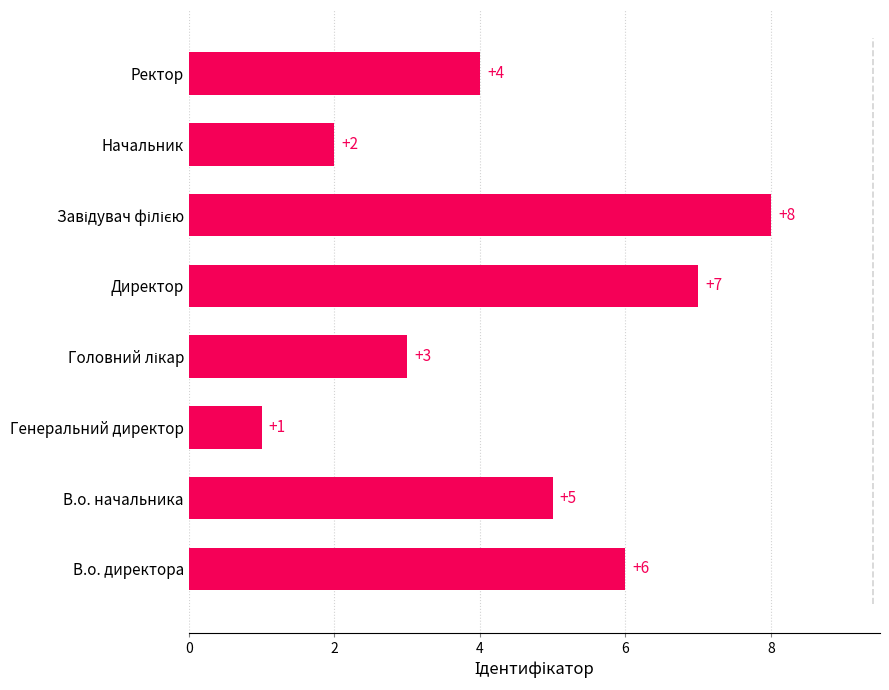

True or false: the data shows 9 at В.о. директора.

False